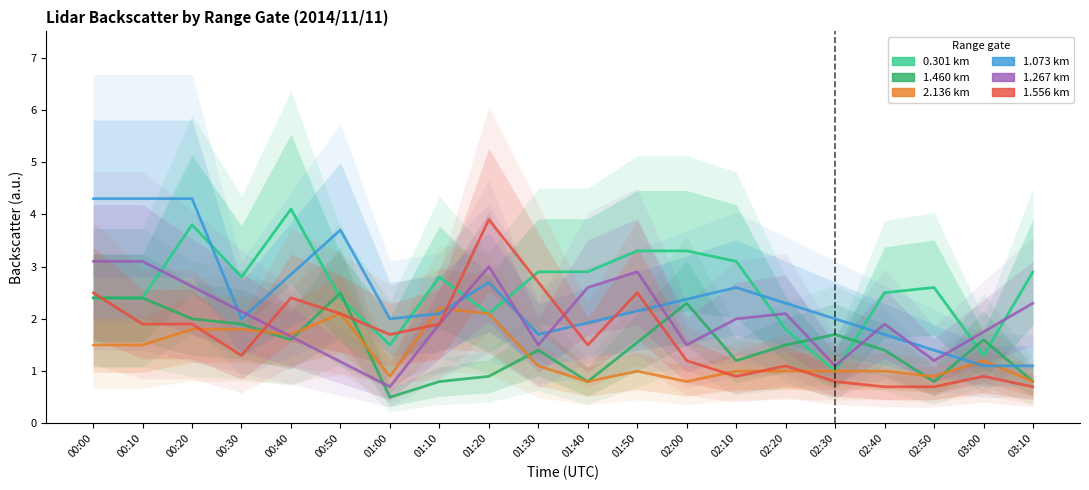

Which series changed the most between 00:50 and 02:50?

col_8